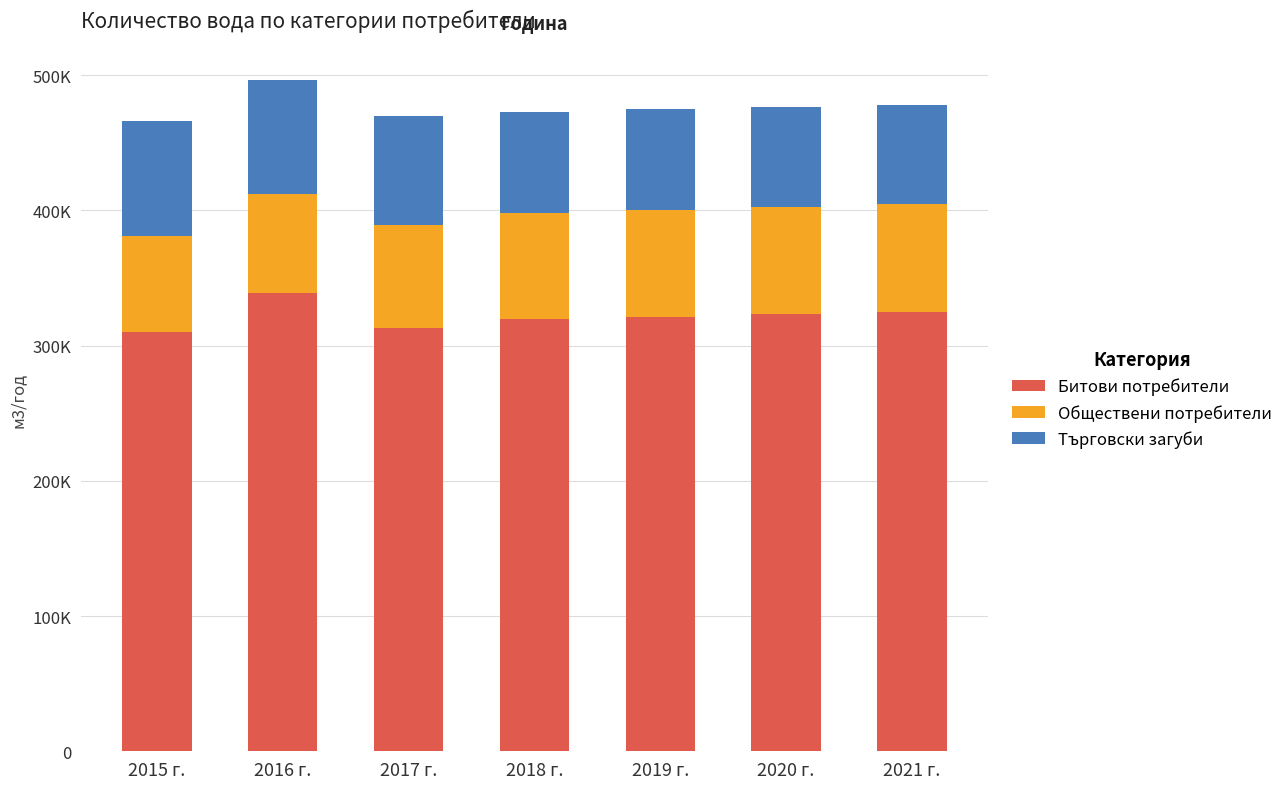

What is the total value across all series at 2020 г.?

476640